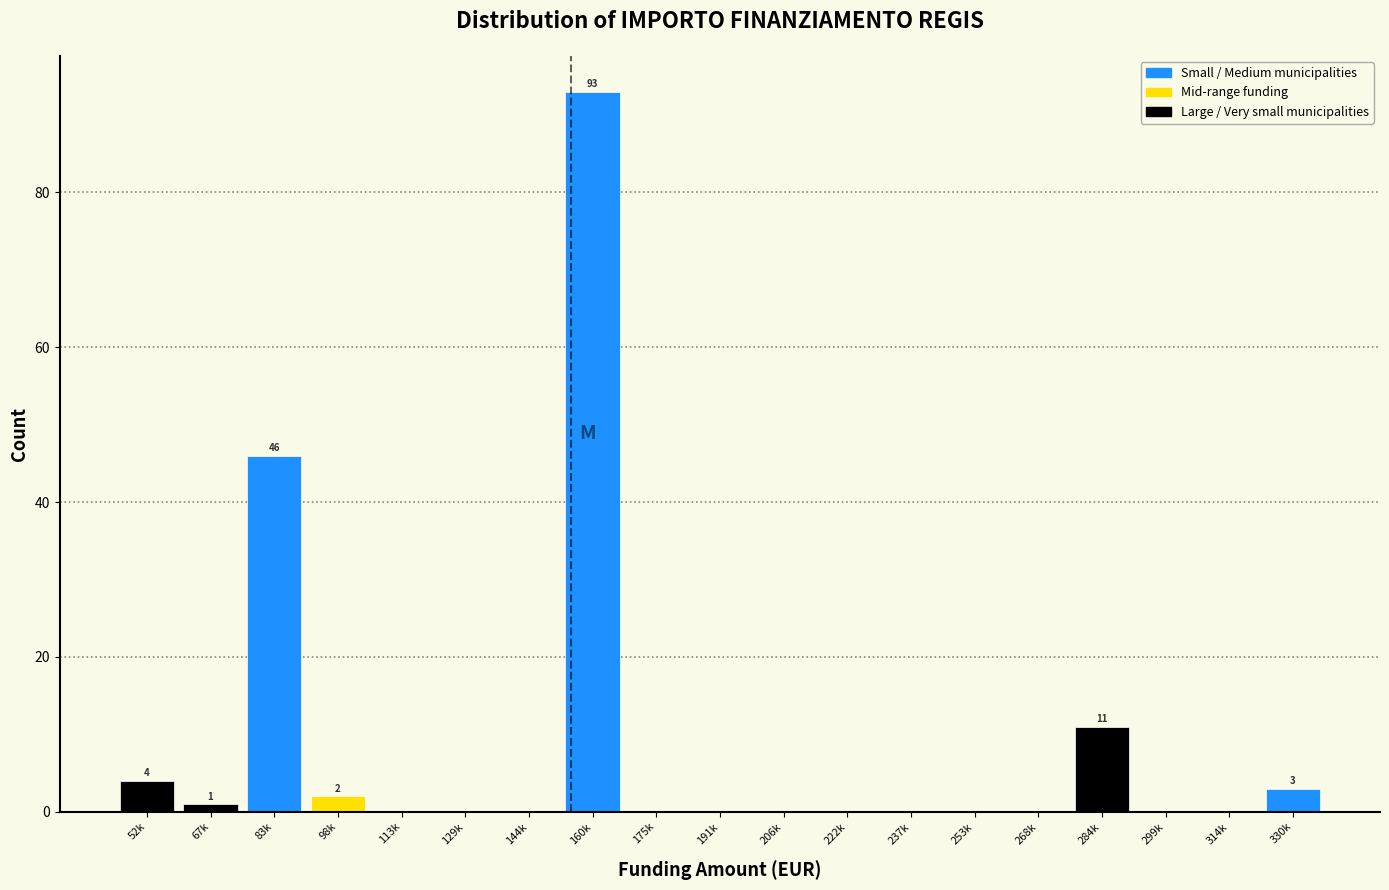

Reading left to right, transcribe all the data shown in this chart.

52k=4	67k=1	83k=46	98k=2	113k=0	129k=0	144k=0	160k=93	175k=0	191k=0	206k=0	222k=0	237k=0	253k=0	268k=0	284k=11	299k=0	314k=0	330k=3